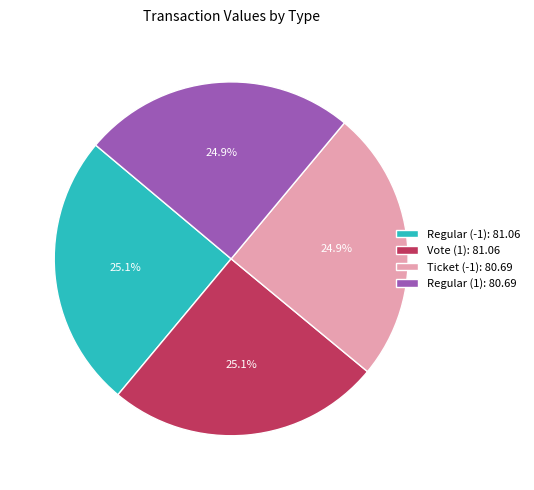

Count the number of slices in the pie.

4